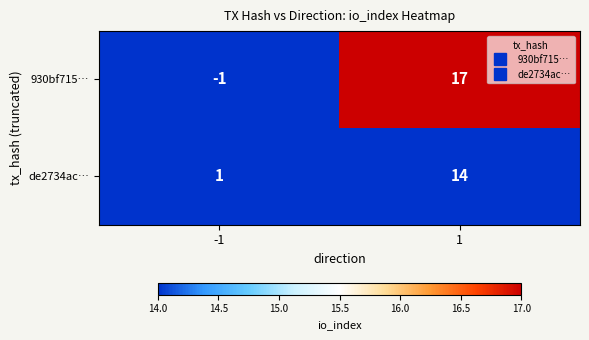

Which series changed the most between -1 and 1?

930bf715…